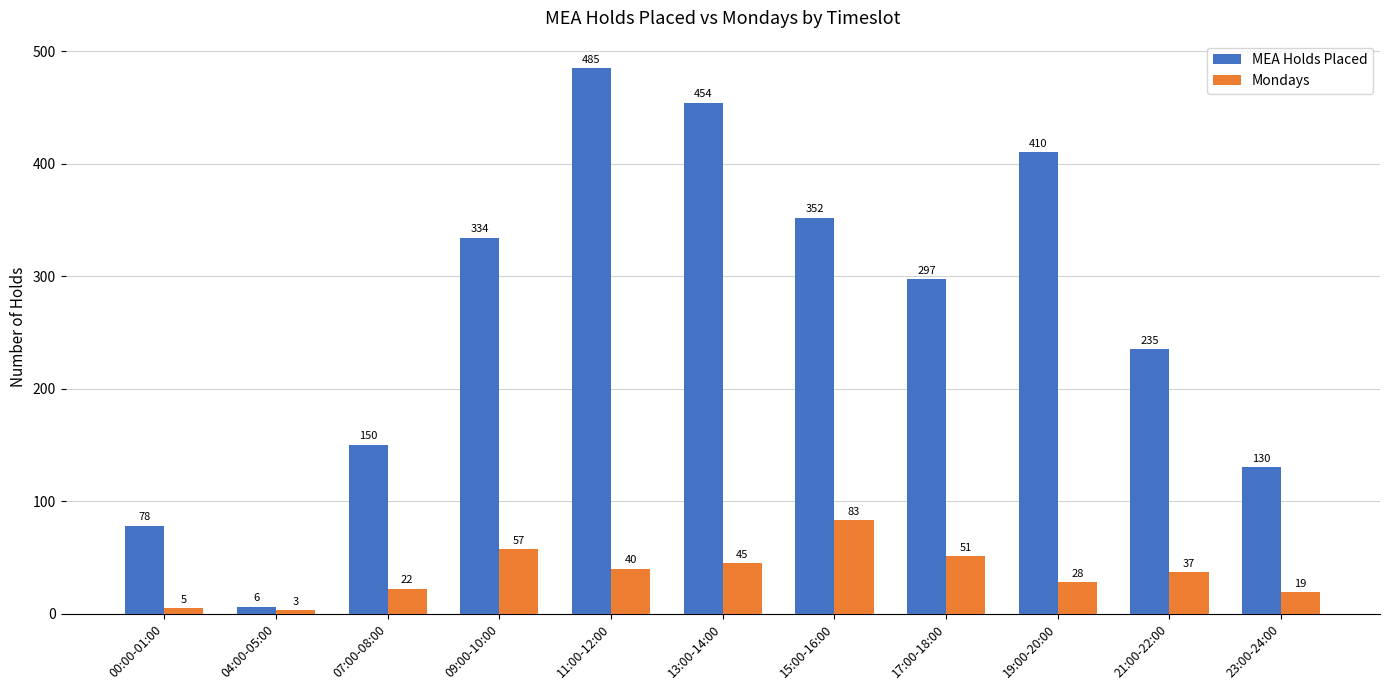

What is the label of the 1st bar from the left?

00:00-01:00